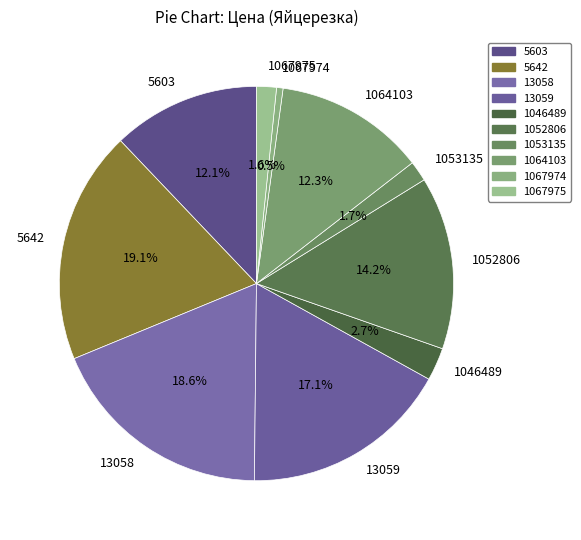

Combined, do 5642 and 1064103 account for over 50%?

No